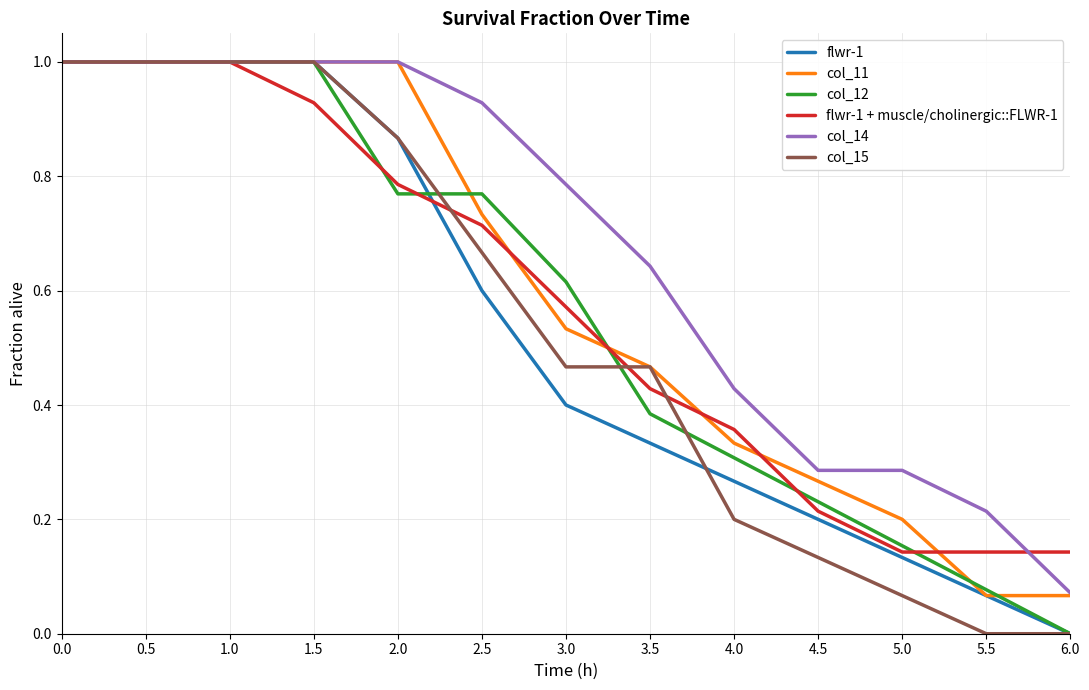

Is the value of flwr-1 + muscle/cholinergic::FLWR-1 at 4.5 greater than the value of col_14 at 4.0?

No